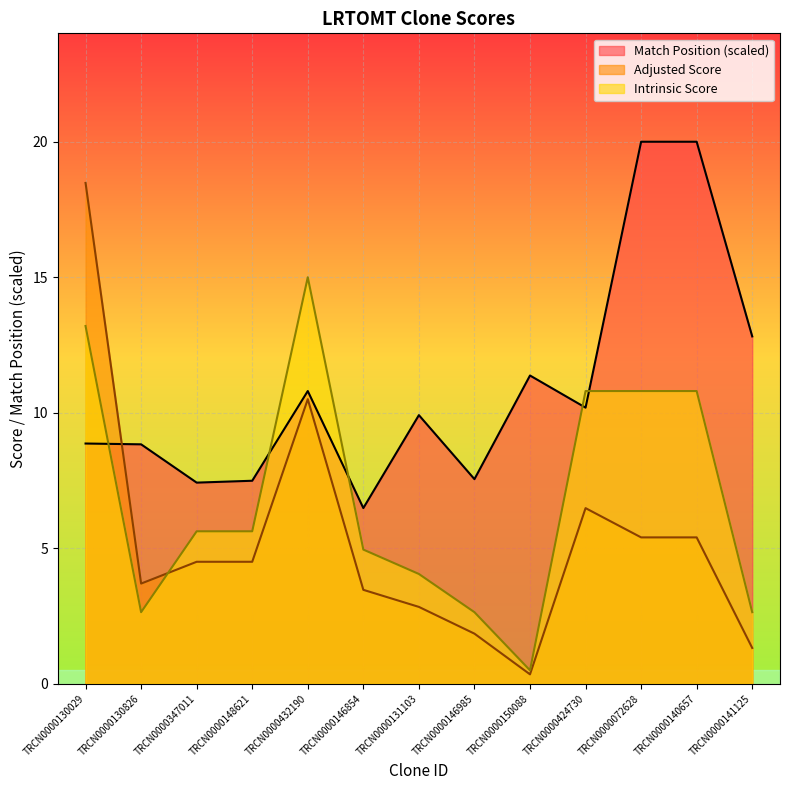

What is the difference between the maximum and minimum values in the Intrinsic Score series?

14.5